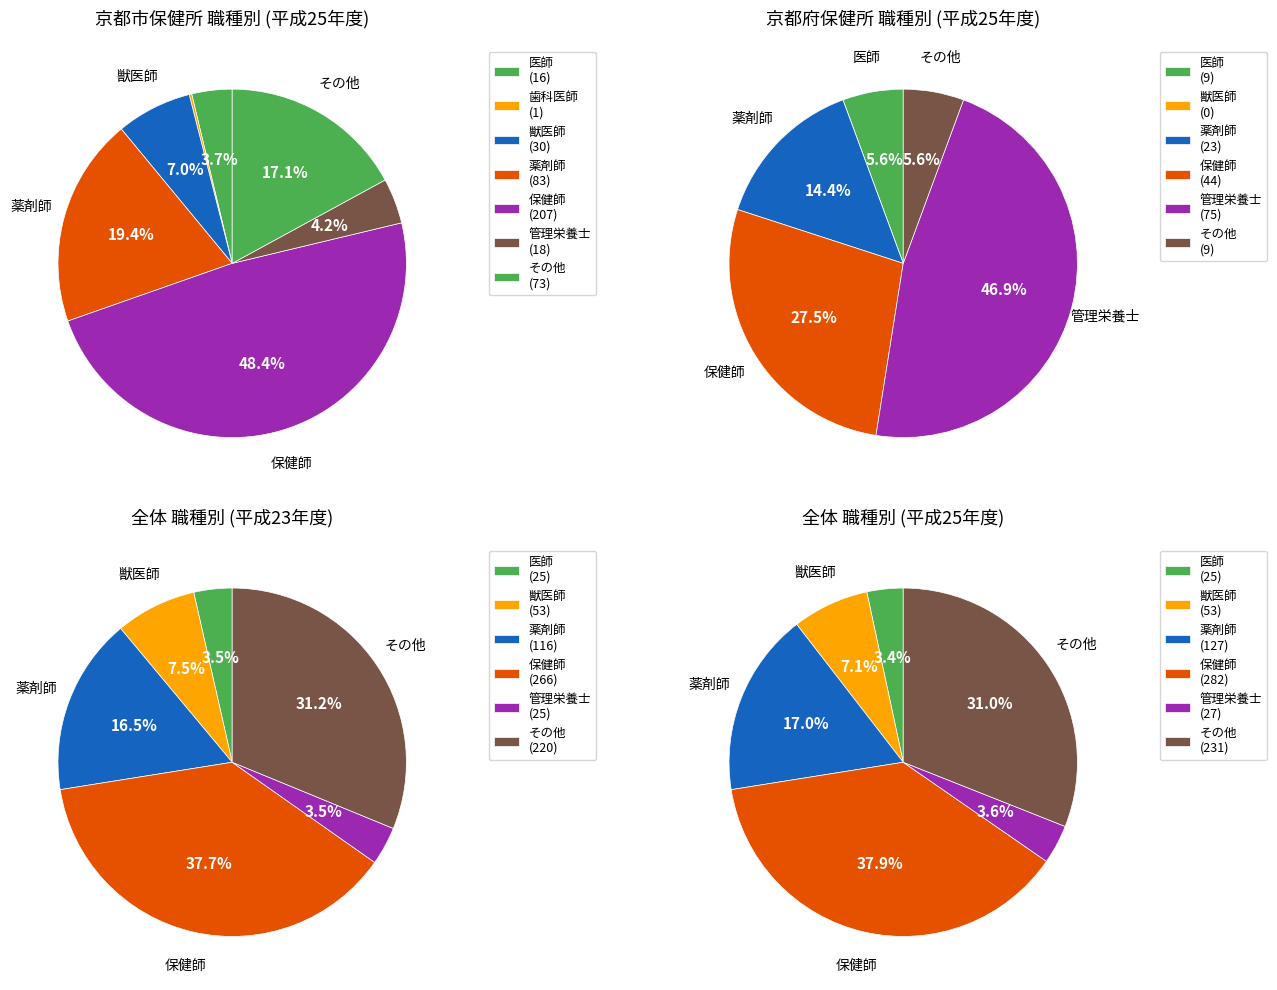

How many slices are in this pie chart?

7